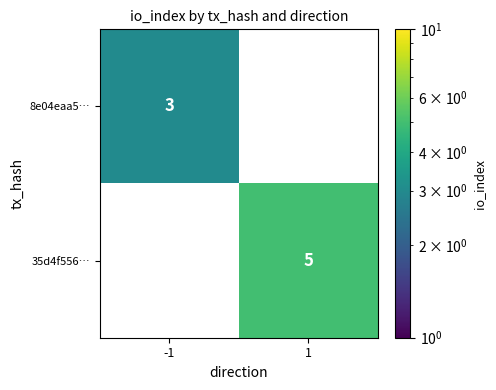

Is the value of 35d4f556… at 1 greater than the value of 8e04eaa5… at -1?

Yes